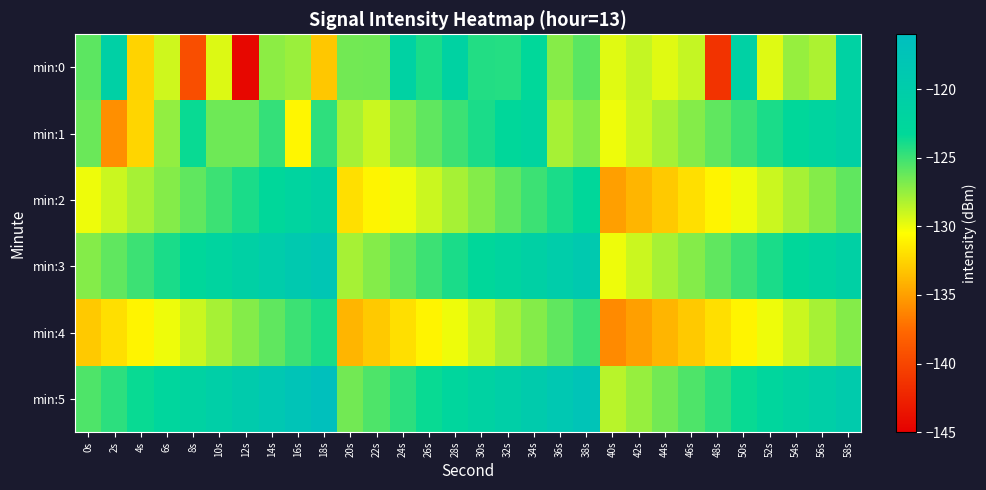

What is the total value across all series at 0s?

-767.7